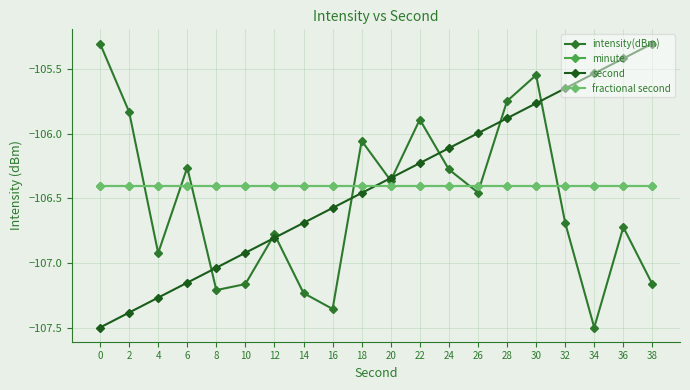

Is this an area chart (filled region under the line)?

No